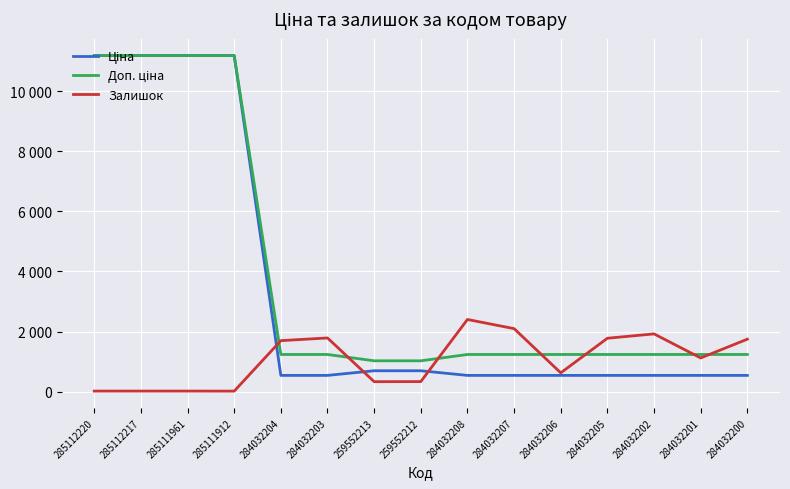

Reading left to right, extract all data points from this chart.

Ціна: 285112220=11188.2	285112217=11188.2	285111961=11188.2	285111912=11188.2	284032204=539.0	284032203=539.0	259552213=693.7	259552212=693.7	284032208=539.0	284032207=539.0	284032206=539.0	284032205=539.0	284032202=539.0	284032201=539.0	284032200=539.0
Доп. ціна: 285112220=11188.2	285112217=11188.2	285111961=11188.2	285111912=11188.2	284032204=1235.4	284032203=1235.4	259552213=1024.6	259552212=1024.6	284032208=1235.4	284032207=1235.4	284032206=1235.4	284032205=1235.4	284032202=1235.4	284032201=1235.4	284032200=1235.4
Залишок: 285112220=17.0	285112217=17.0	285111961=17.0	285111912=15.0	284032204=1696.0	284032203=1786.0	259552213=330.0	259552212=333.0	284032208=2401.0	284032207=2096.0	284032206=624.0	284032205=1776.0	284032202=1921.0	284032201=1120.0	284032200=1745.0